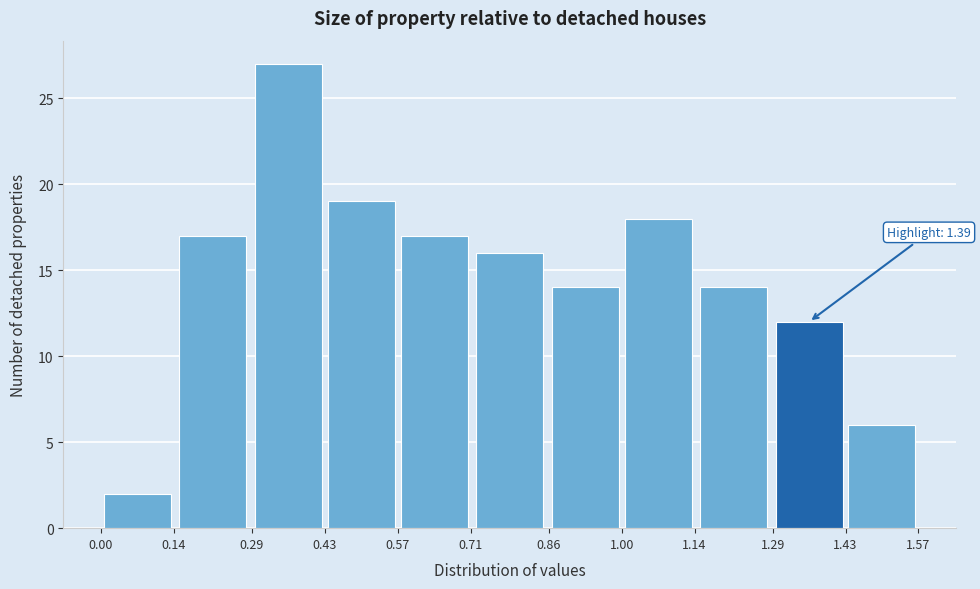

Which range on the x-axis has the tallest bar?

0.29 to 0.43